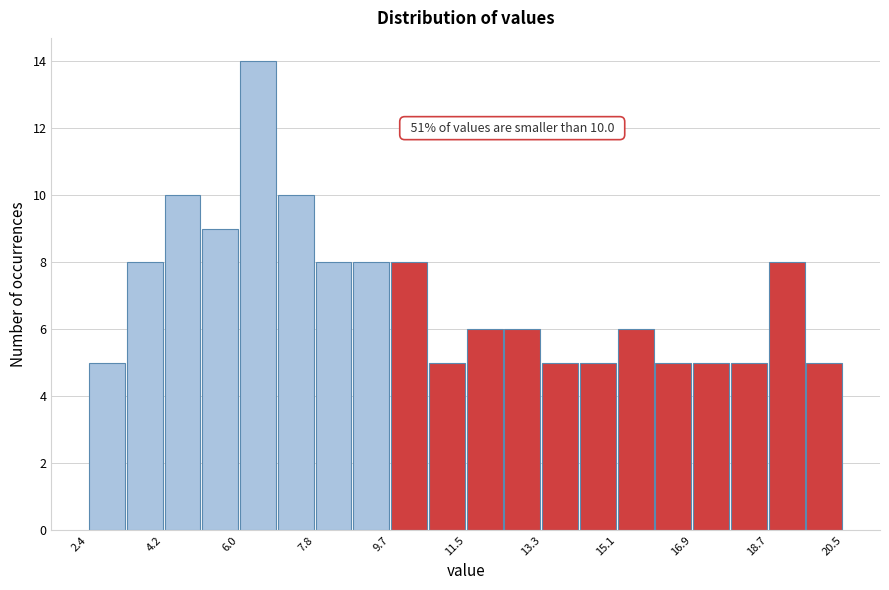

Which range on the x-axis has the tallest bar?

6.0 to 7.0